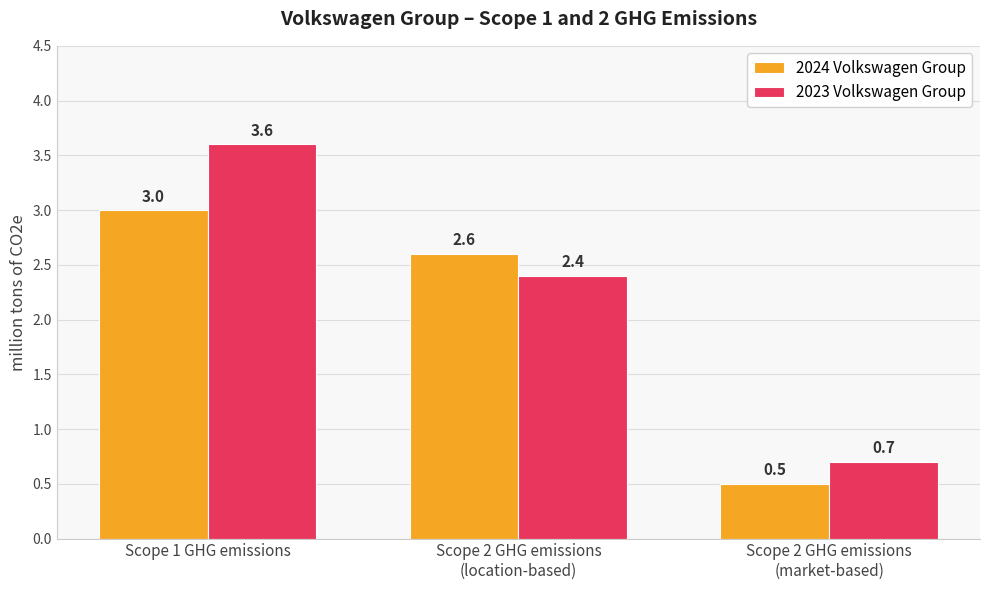

What is the total value across all series at Scope 2 GHG emissions
(market-based)?

1.2